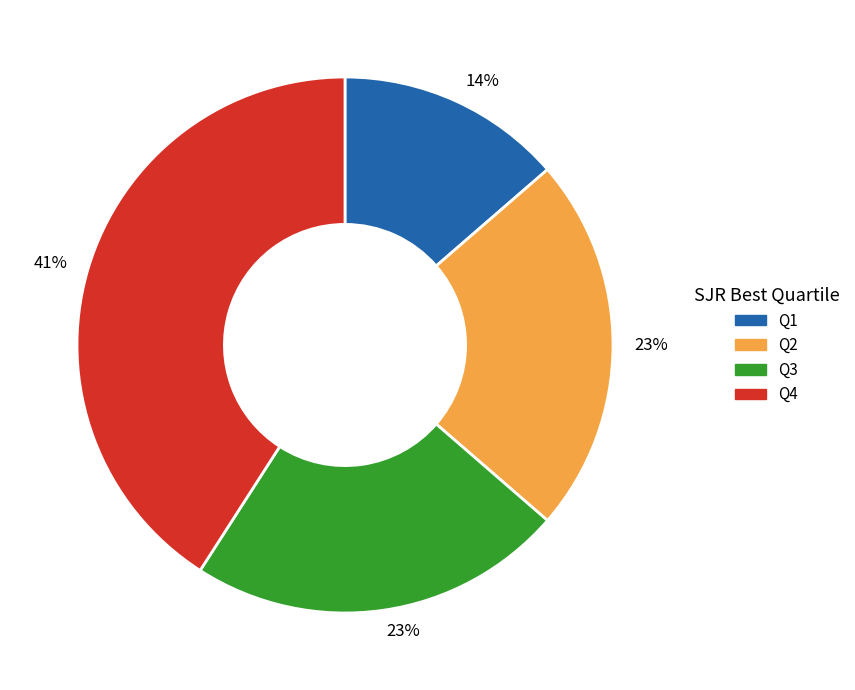

To the nearest percent, what is the average slice percentage?

25%